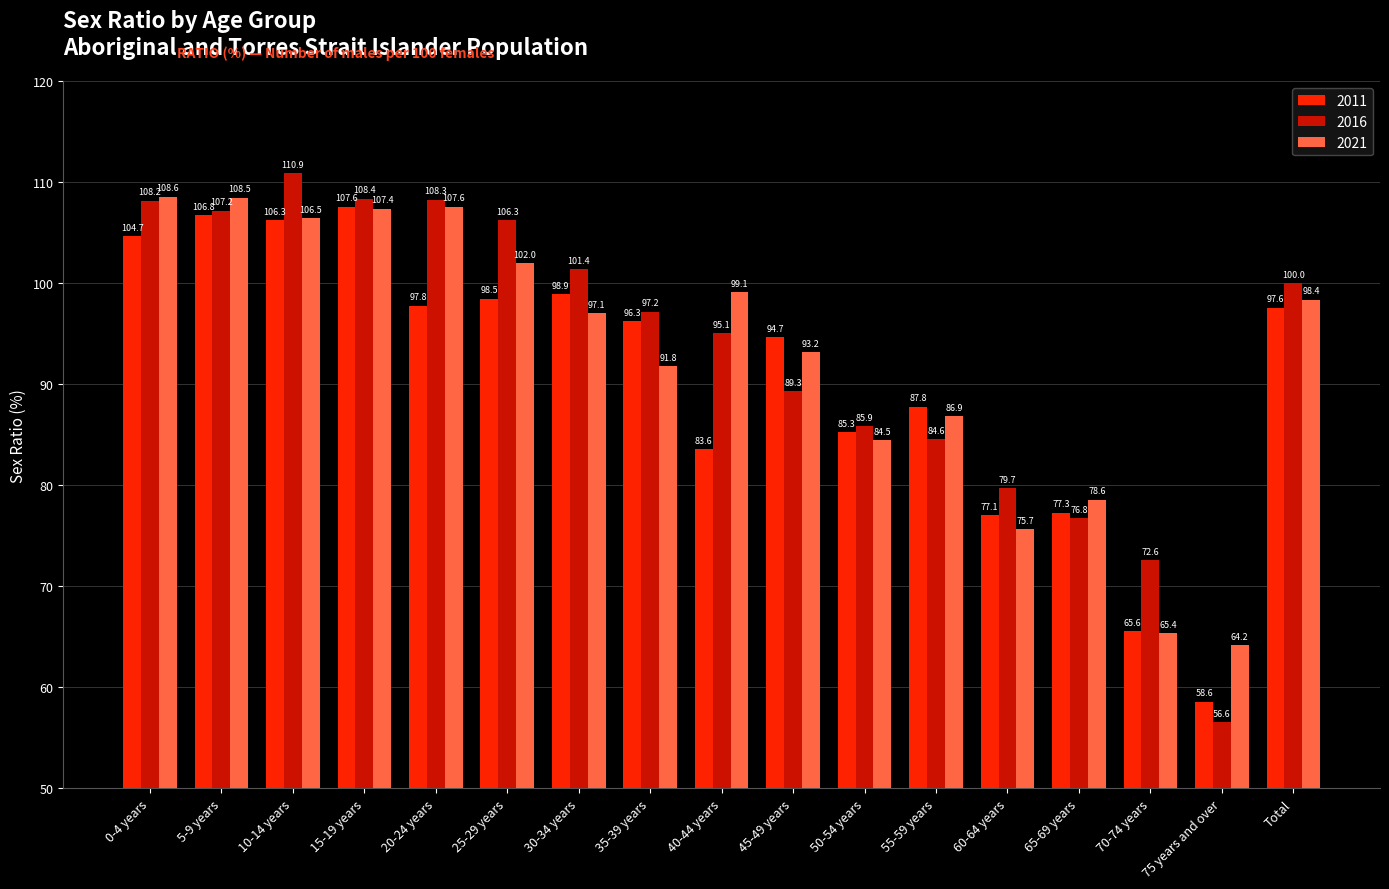

What is the difference between the maximum and second lowest values in the 2016 series?

38.3